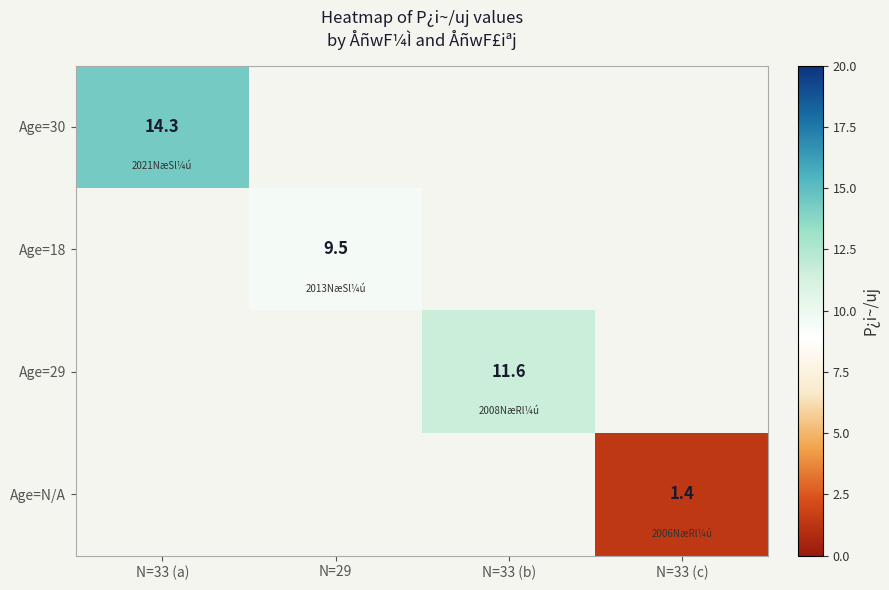

The value of Age=30 at N=33 (a) is 6.1. True or false?

False